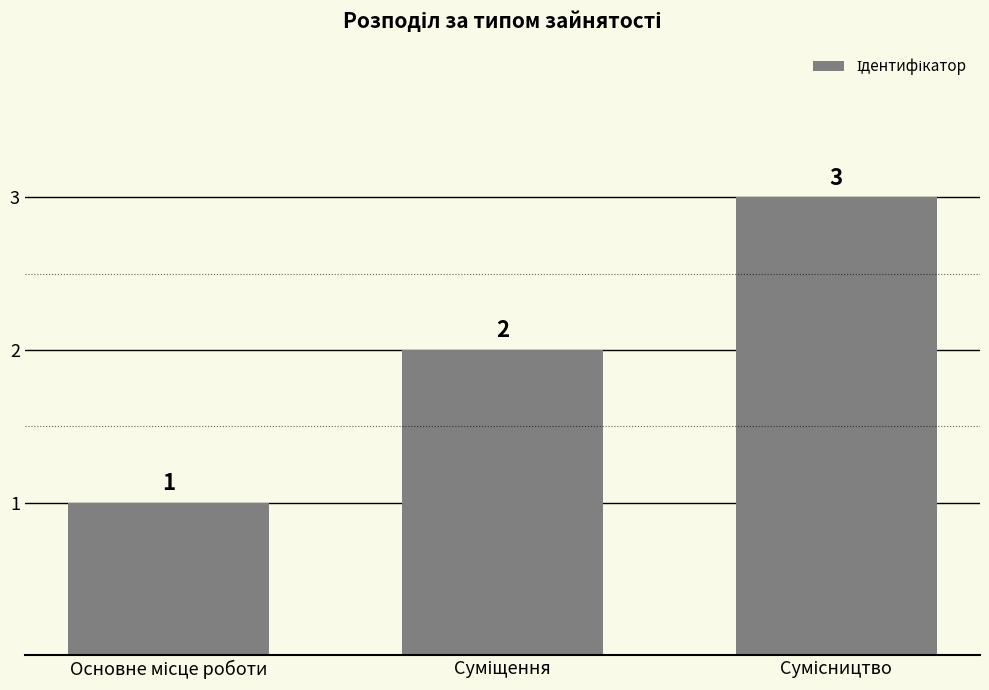

How many bars are there in total?

3